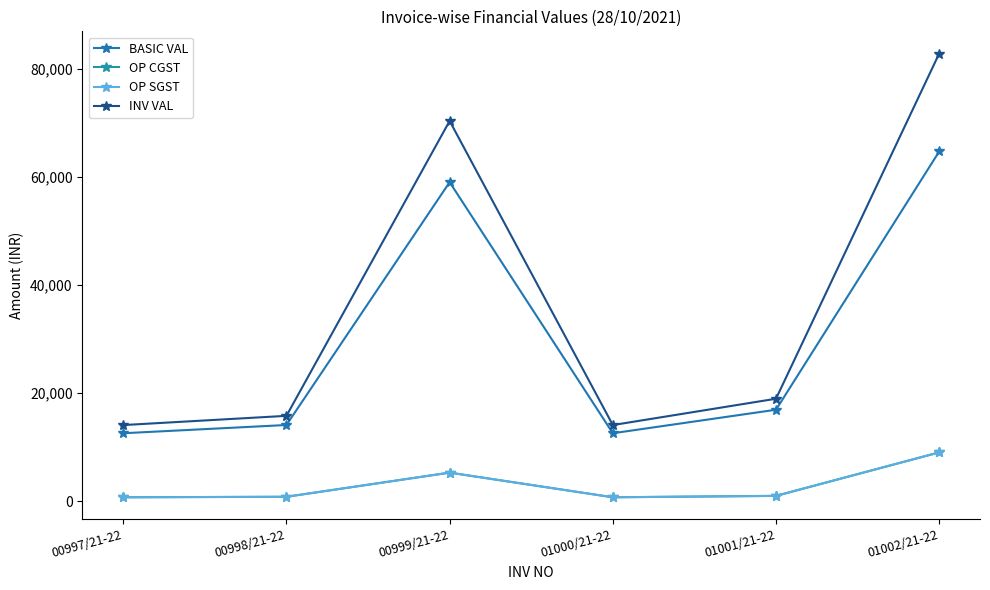

Read the BASIC VAL value at 00998/21-22.

14125.0